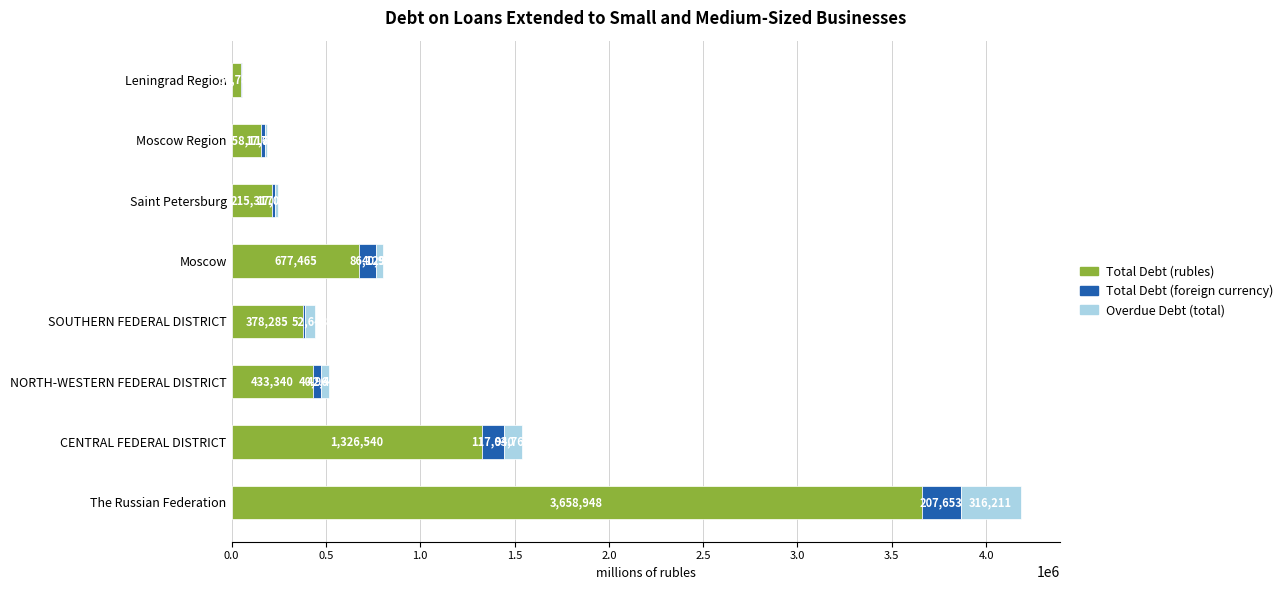

How many categories are shown in the chart?

8